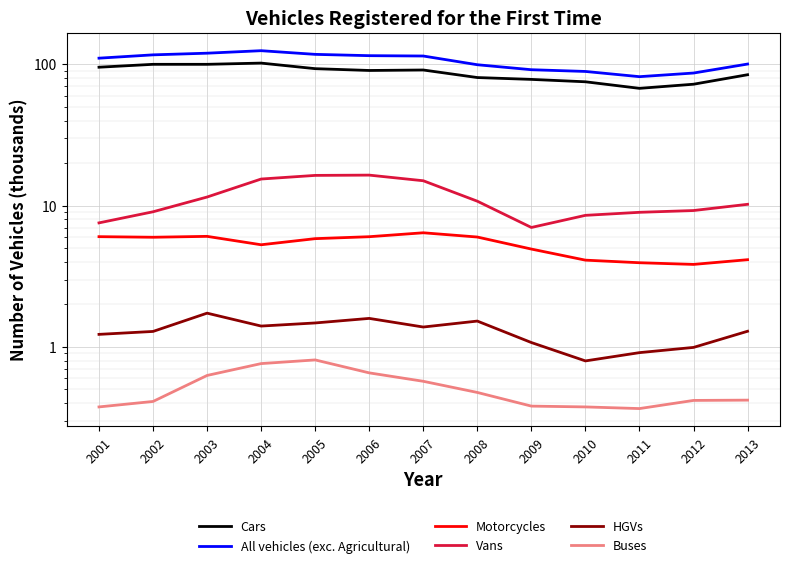

Where is Cars nearest to the value 84?

2013